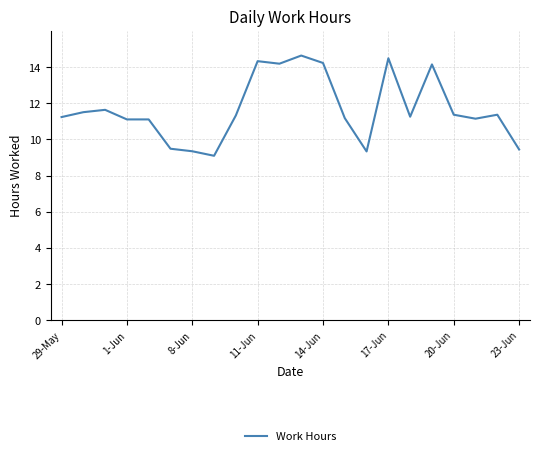

What is the difference between the maximum and minimum values?

5.5